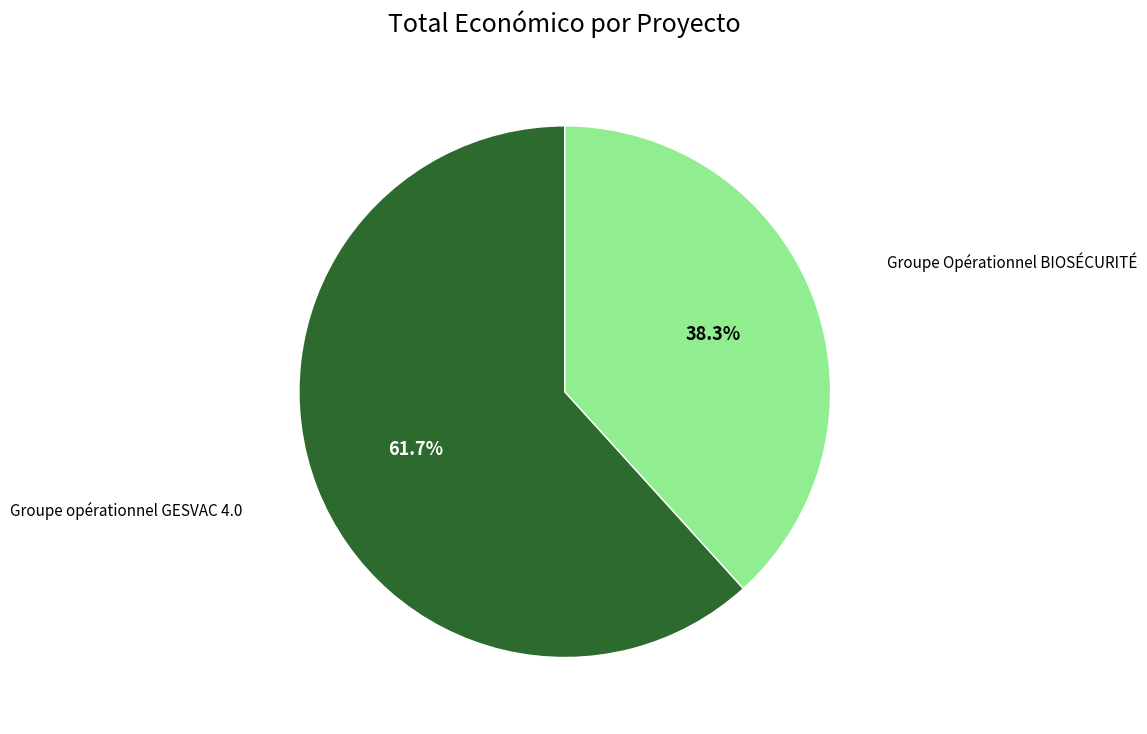

Is there any slice that represents more than half of the pie?

Yes